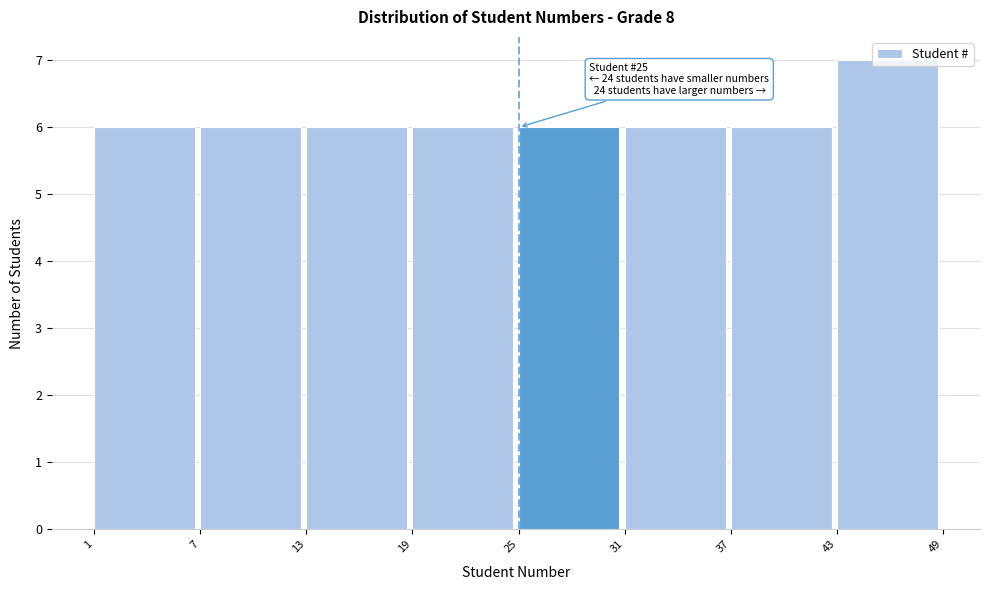

Over which range of the x-axis is the bar tallest?

43 to 49